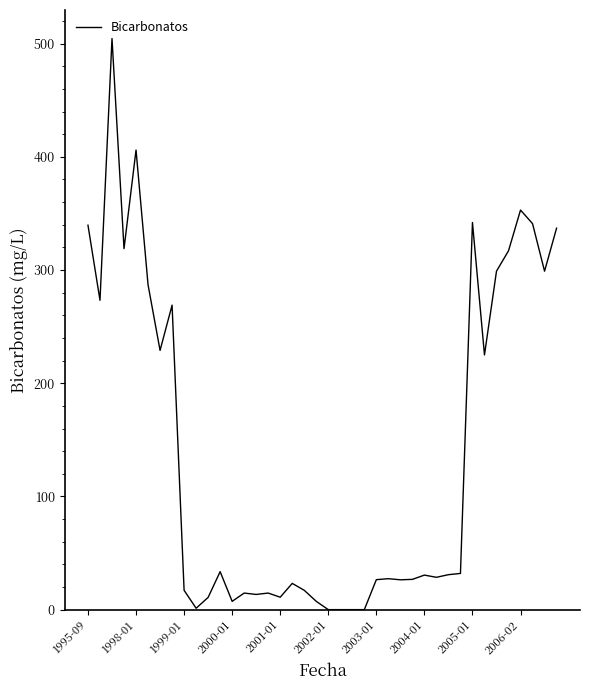

What is the difference between the maximum and minimum values?

504.5